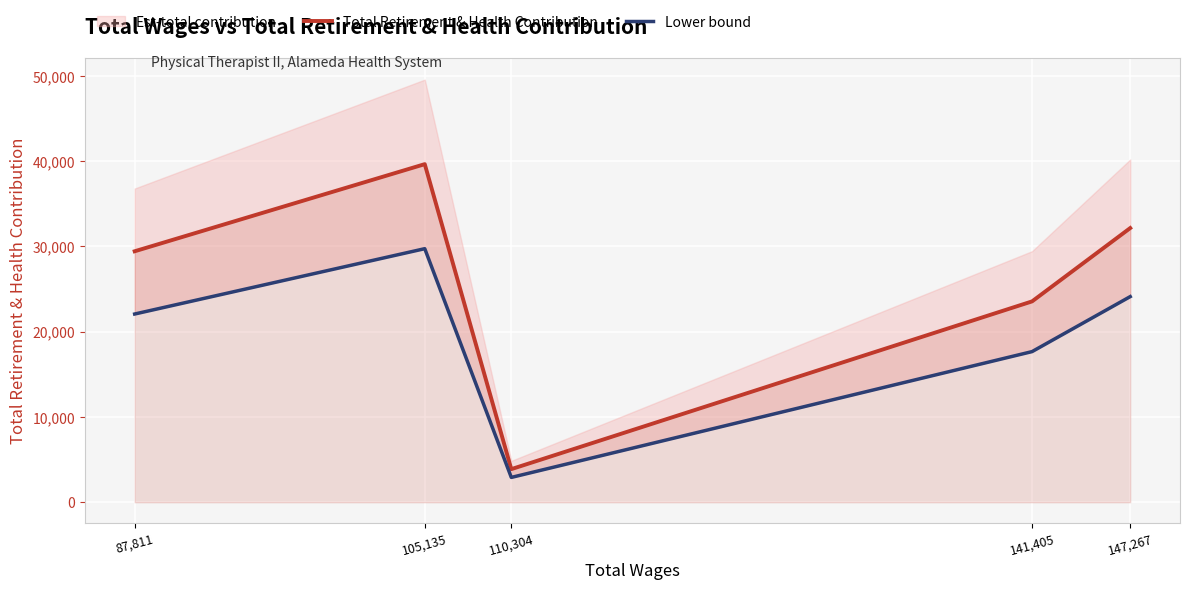

What is the value of the Total Retirement & Health Contribution point at the 1st from the left?

29440.0